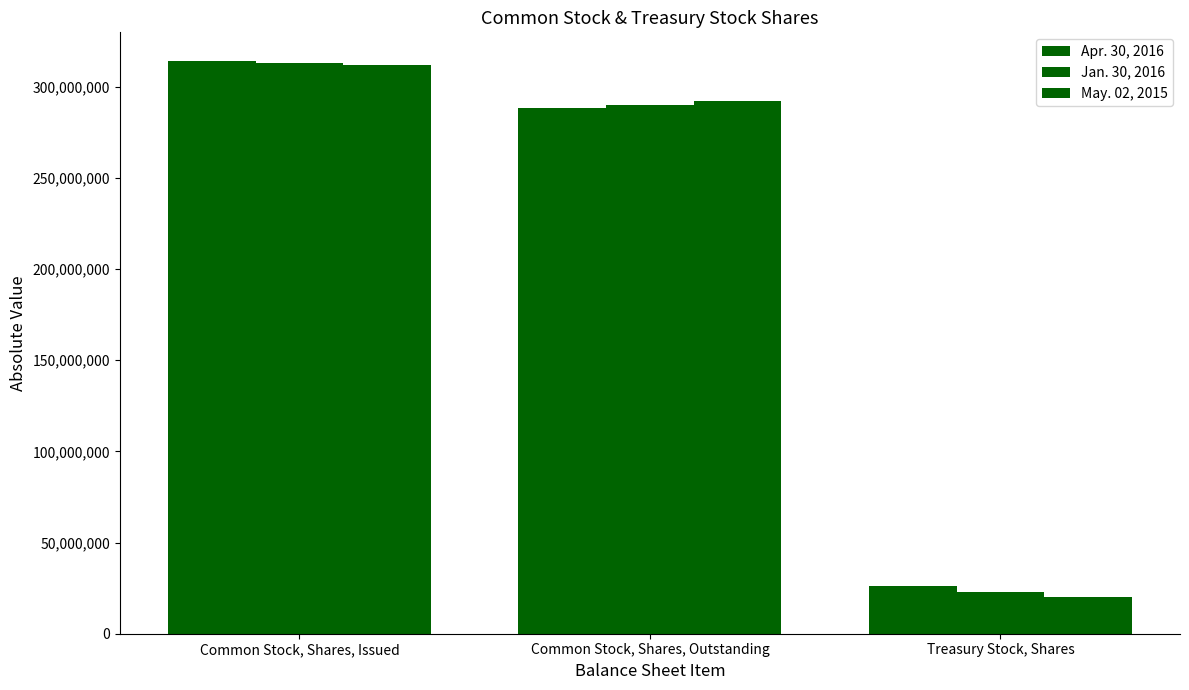

Is the value of Apr. 30, 2016 at Common Stock, Shares, Issued greater than the value of May. 02, 2015 at Common Stock, Shares, Issued?

Yes